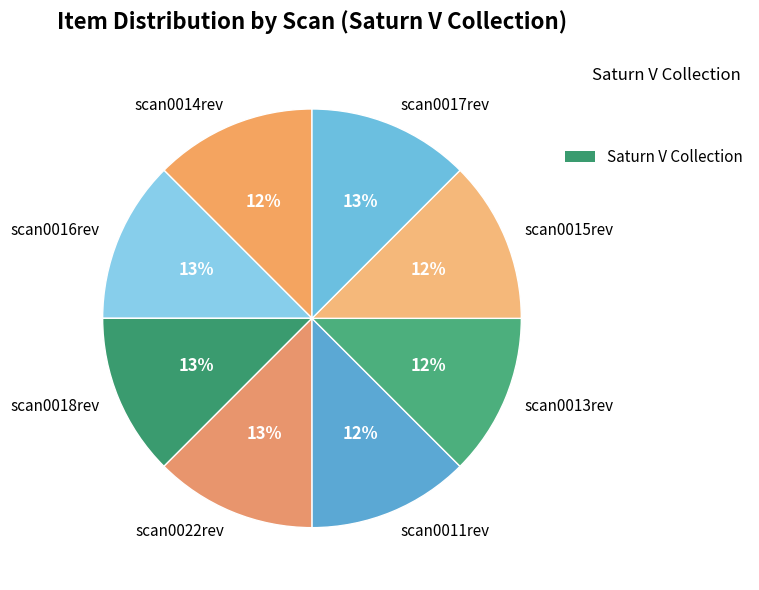

To the nearest percent, what is the average slice percentage?

12%